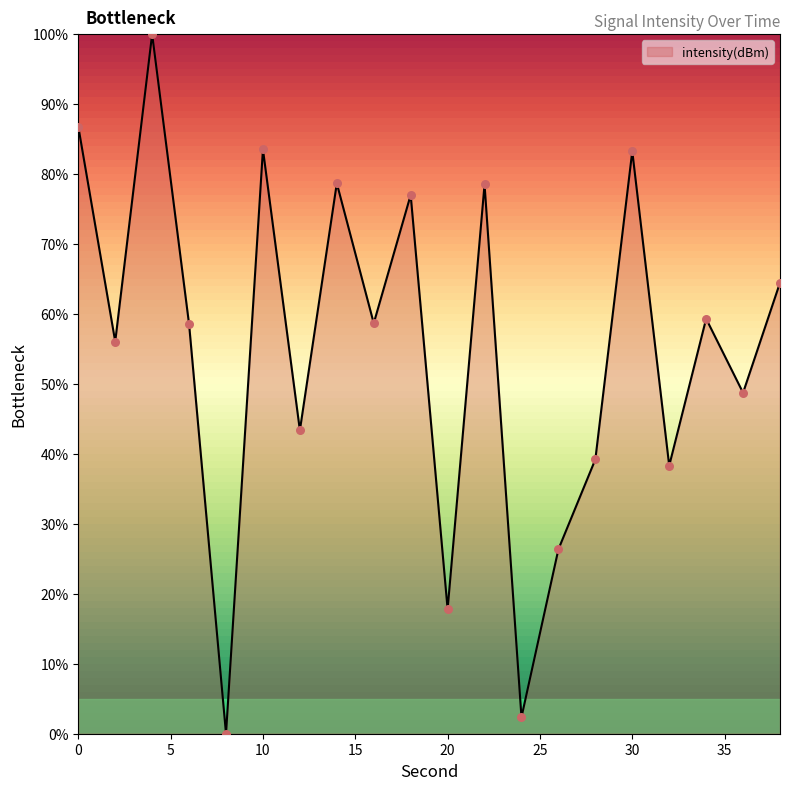

What is the greatest value displayed?

100.0